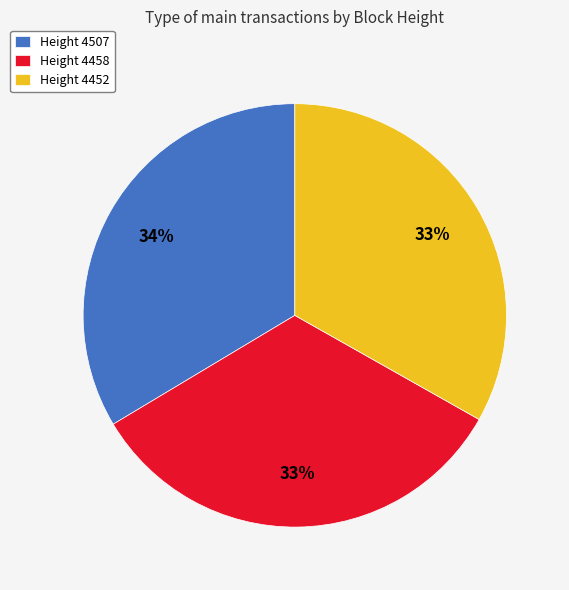

Is it true that Height 4452 is 33% of the pie?

True